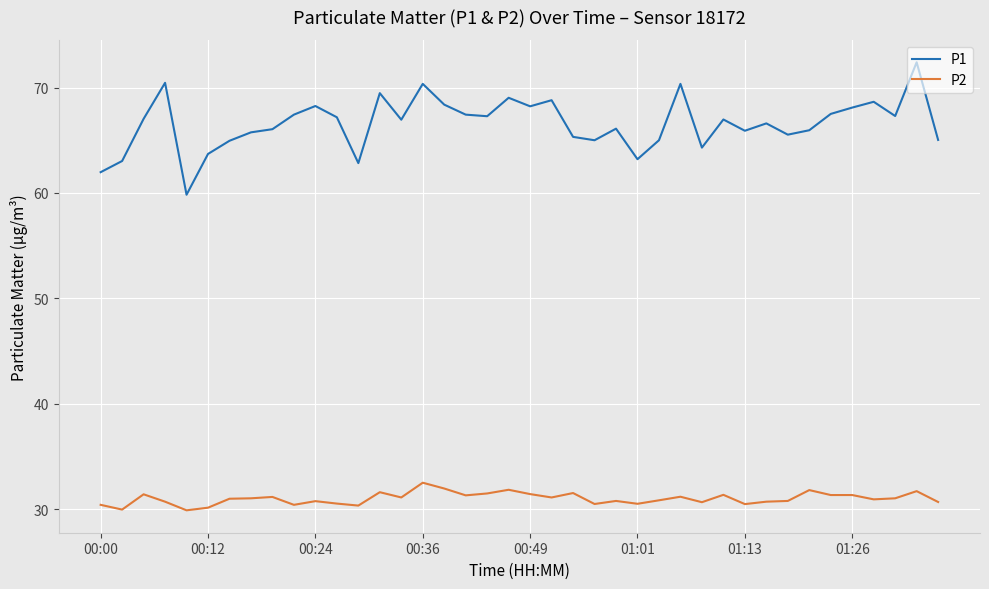

Which series has the largest total across all categories?

P1